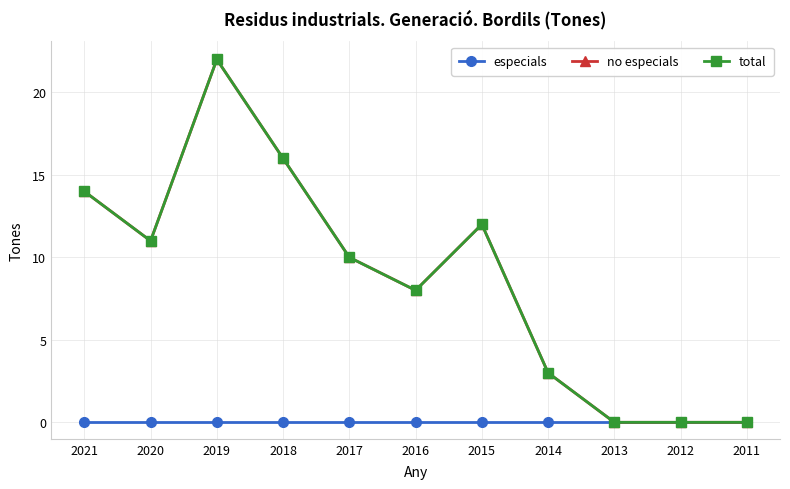

Which series has the largest total across all categories?

no especials